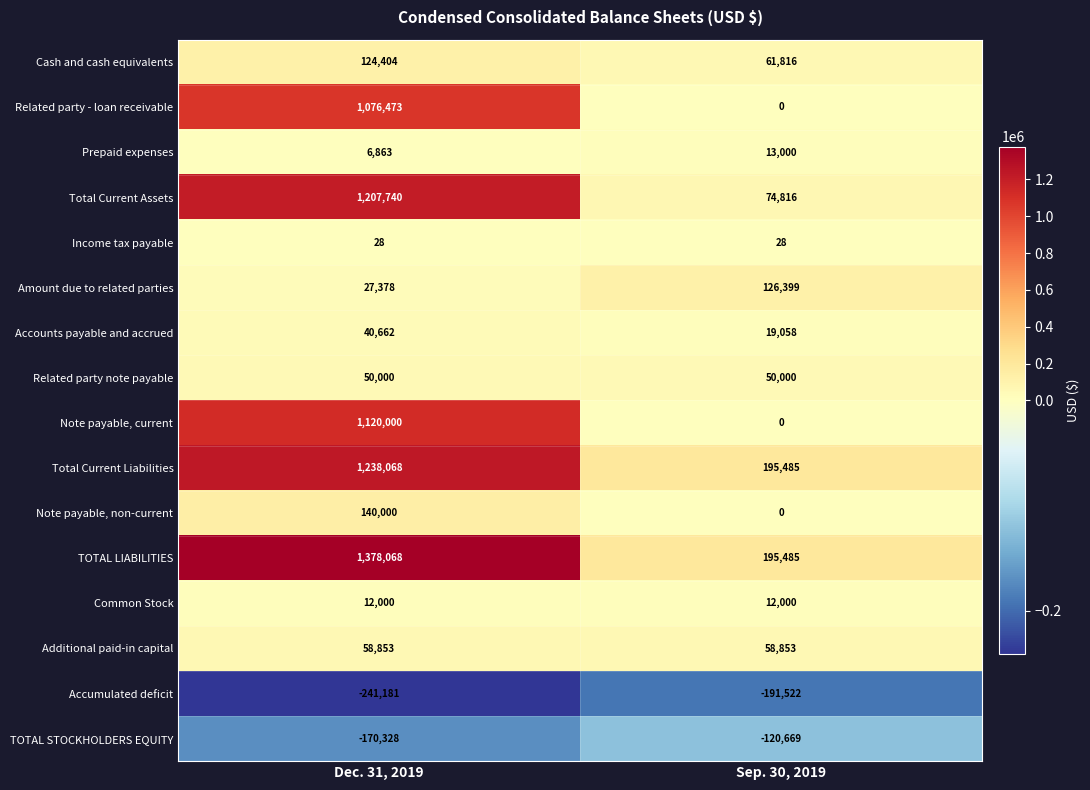

At how many categories does at least one series exceed 572657?

1